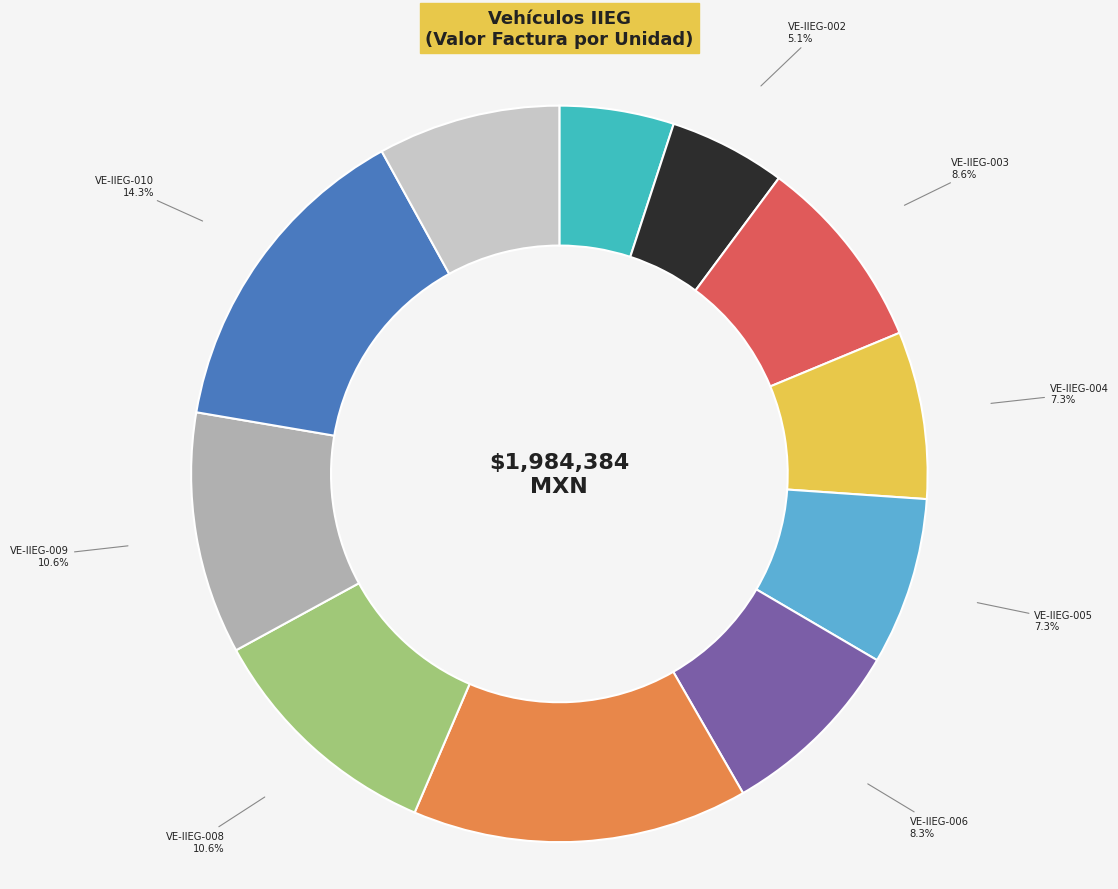

Does VE-IIEG-006 represent more than half of the total?

No